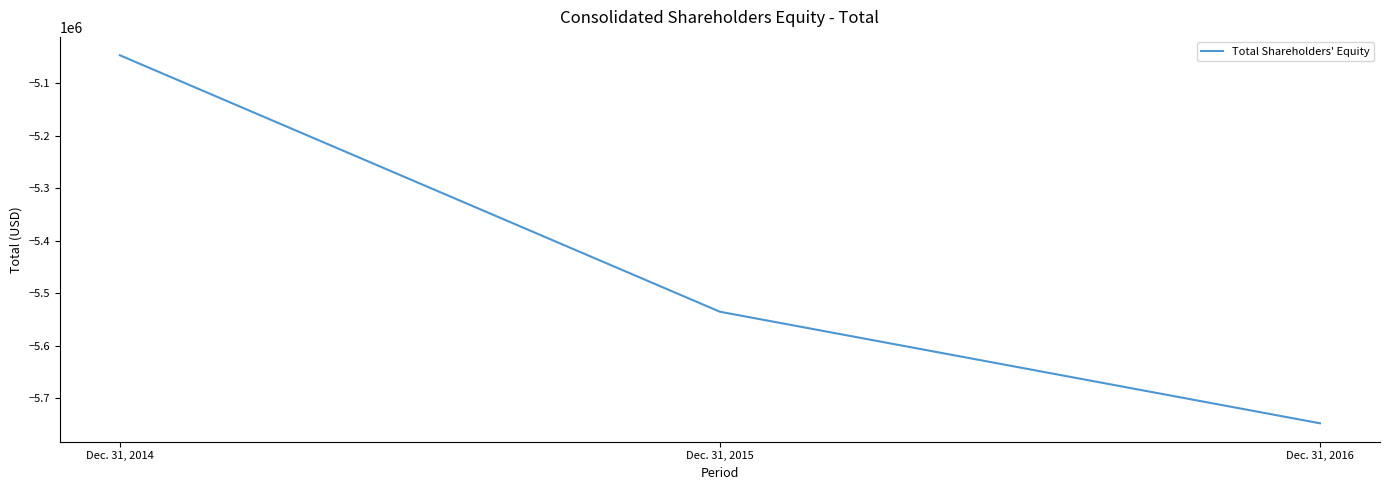

What is the minimum value shown in the chart?

-5747406